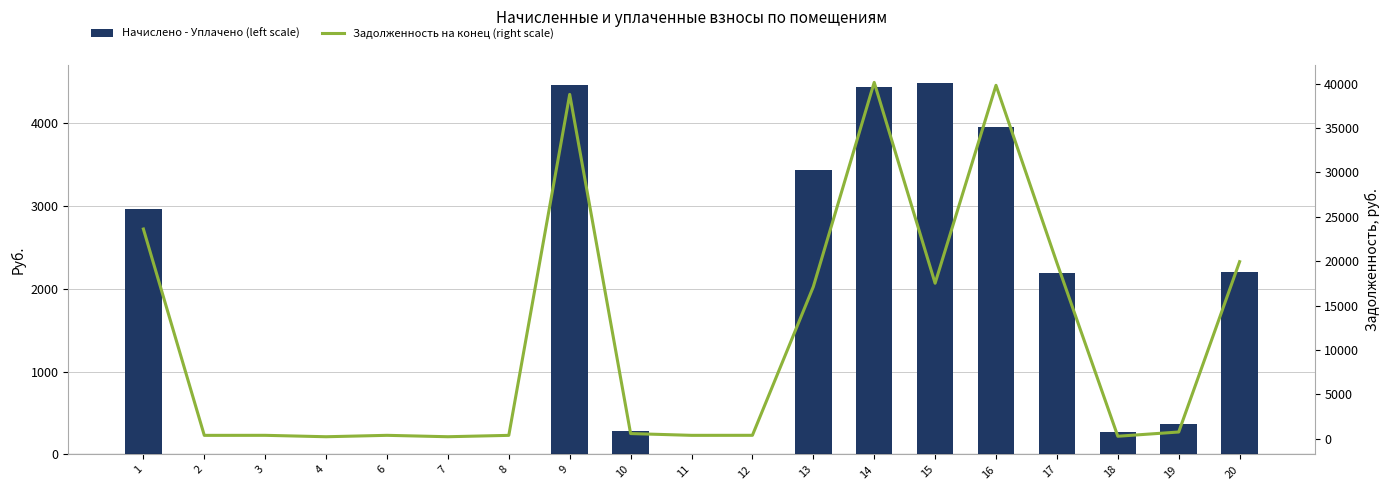

How many values in the Задолженность на конец (right scale) series are below 569?

9